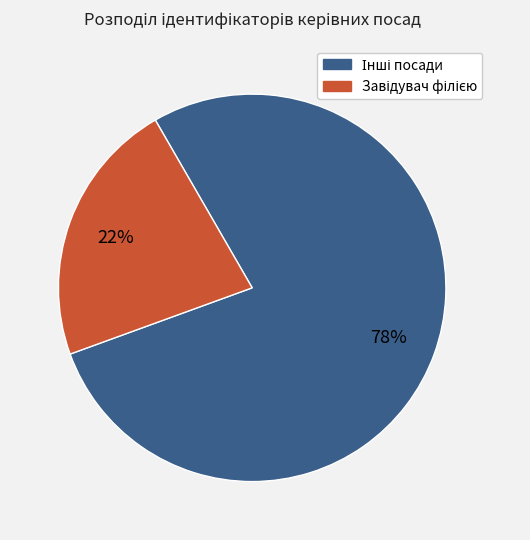

Is there a majority slice in this chart?

Yes